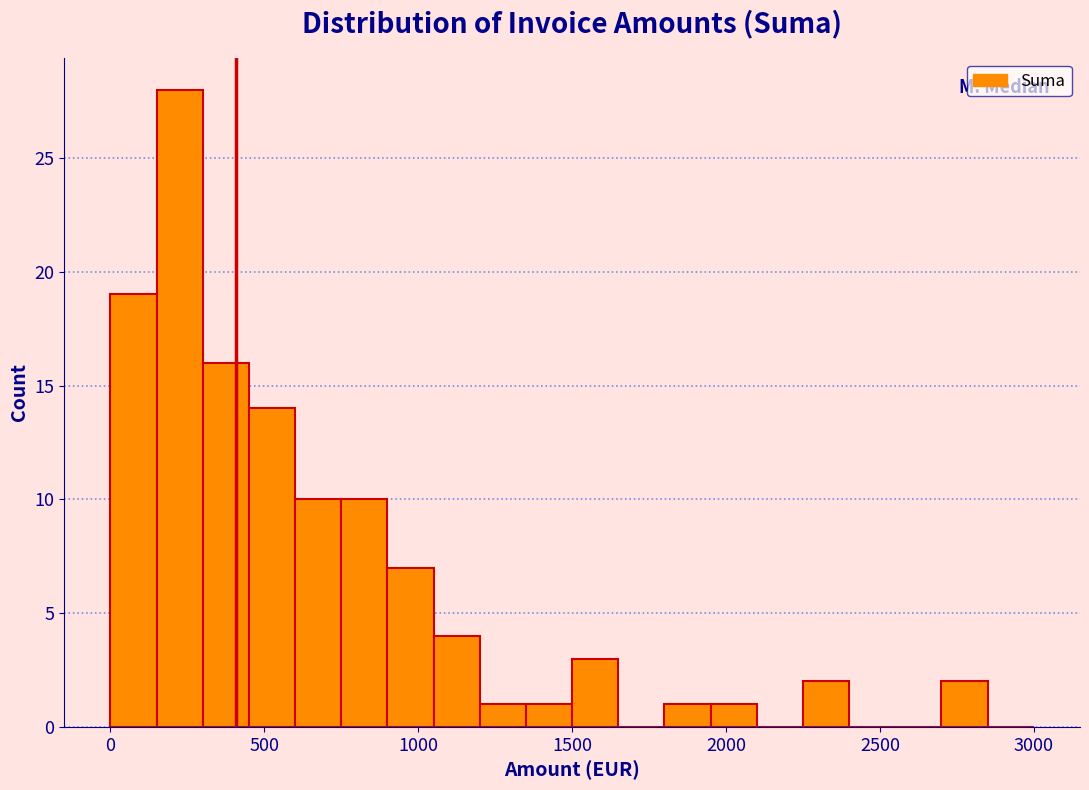

Around what value on the x-axis is the tallest bar? Give the approximate position of its centre, as read against the axis.

250